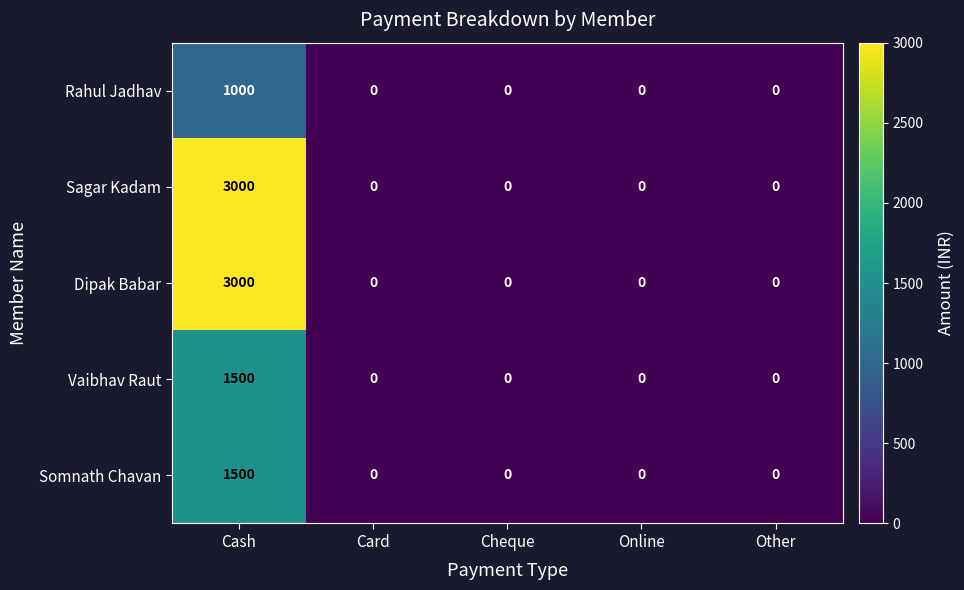

Is it true that Dipak Babar equals 1039 at Cash?

False